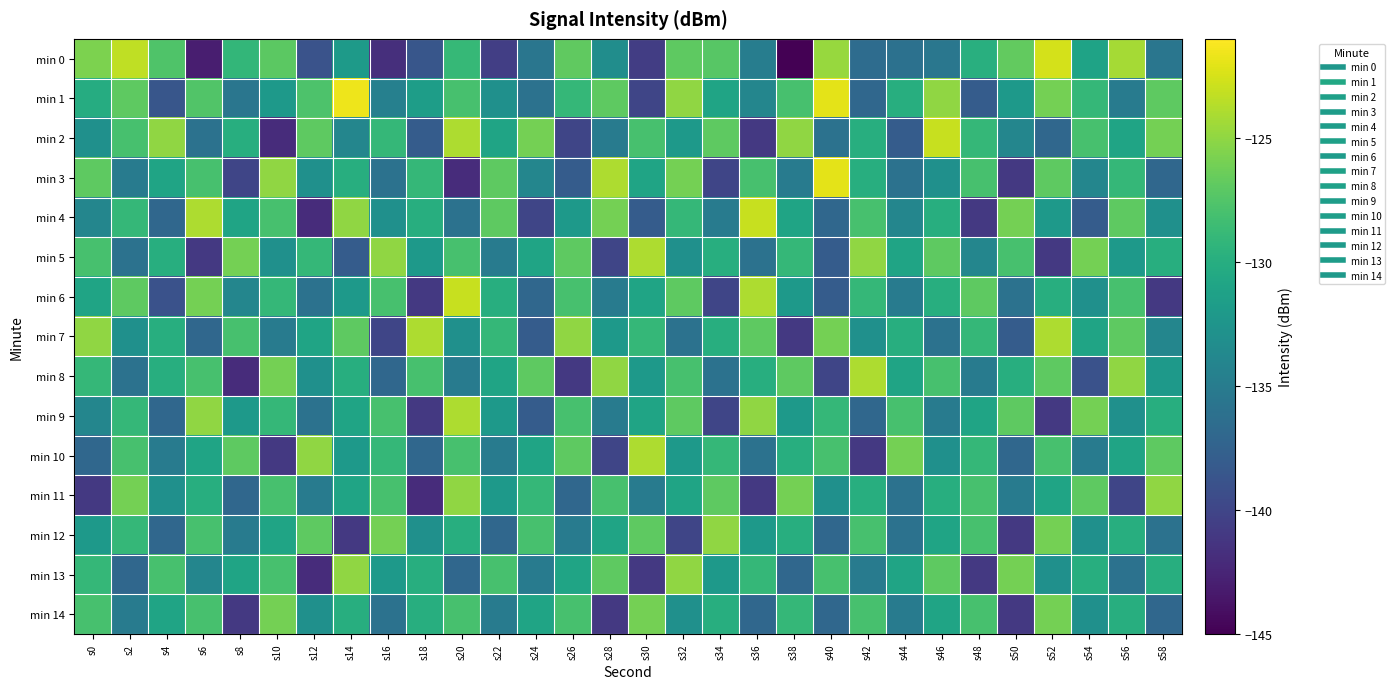

Which series has the largest total across all categories?

min 1